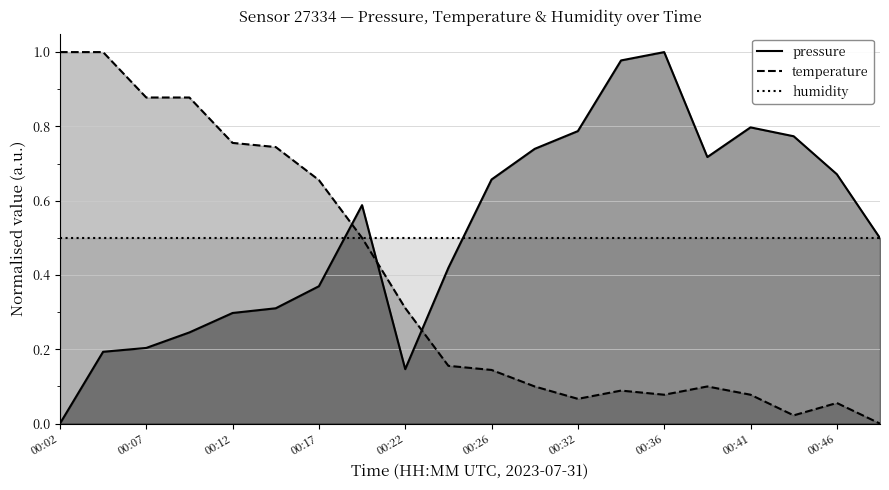

Which series ends up on top after the final intersection of pressure and temperature?

pressure